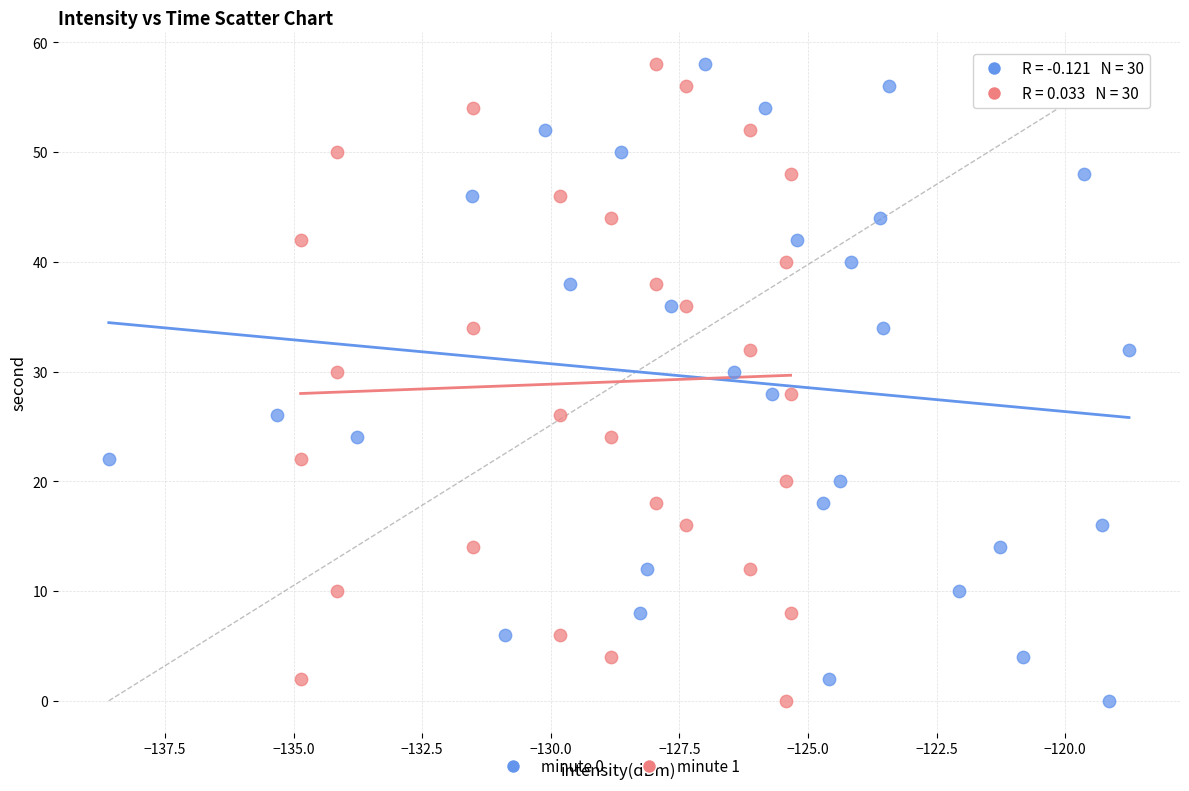

What are all the series names shown in the legend?

minute 0, minute 1